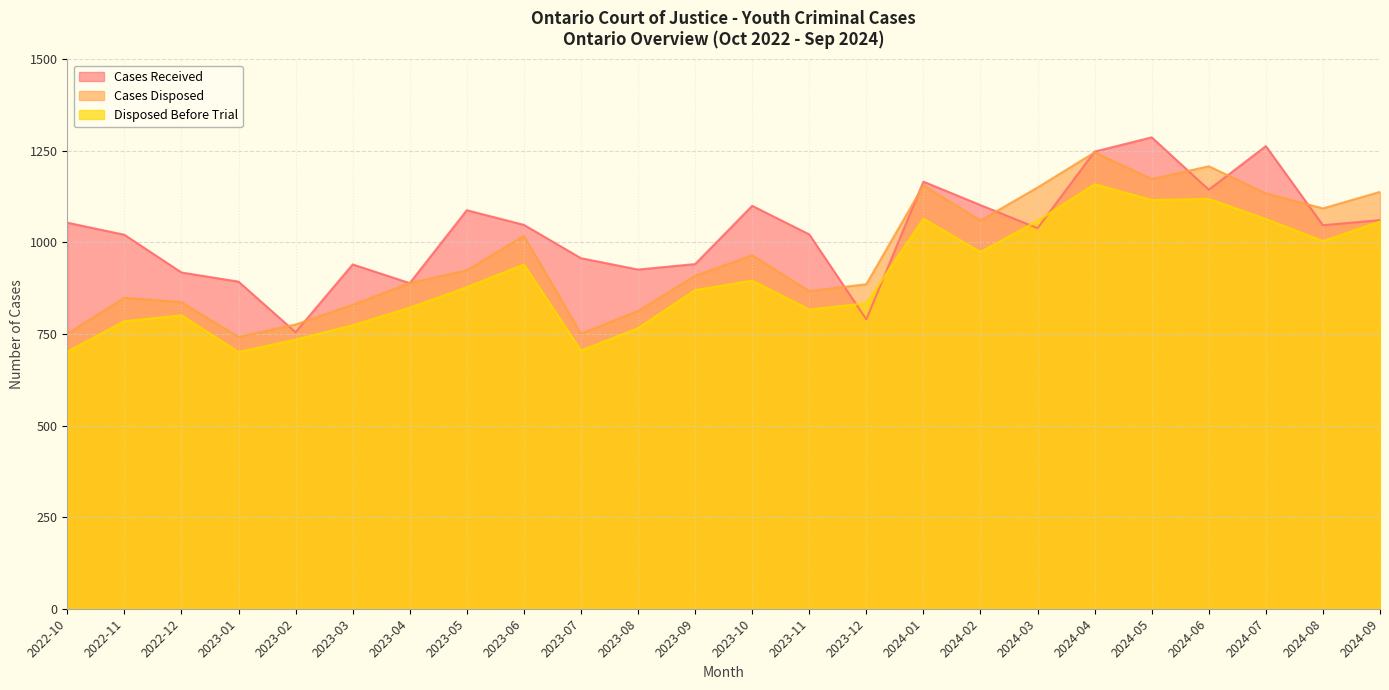

Which has a higher value, 2024-03 or 2024-07?

2024-07